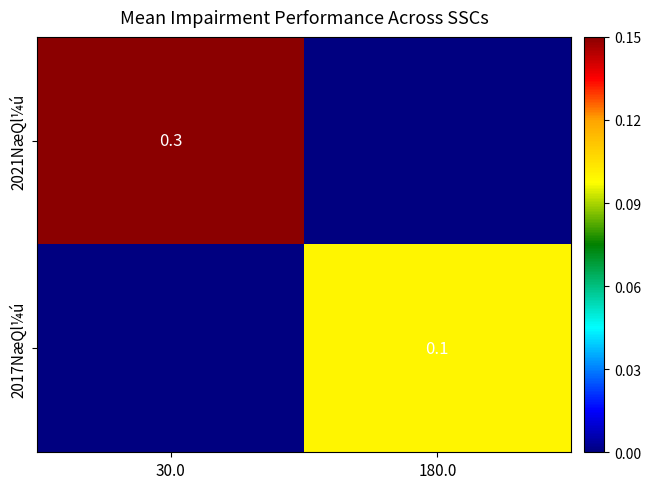

Where is 2021NæQl¼ú nearest to the value 0?

180.0